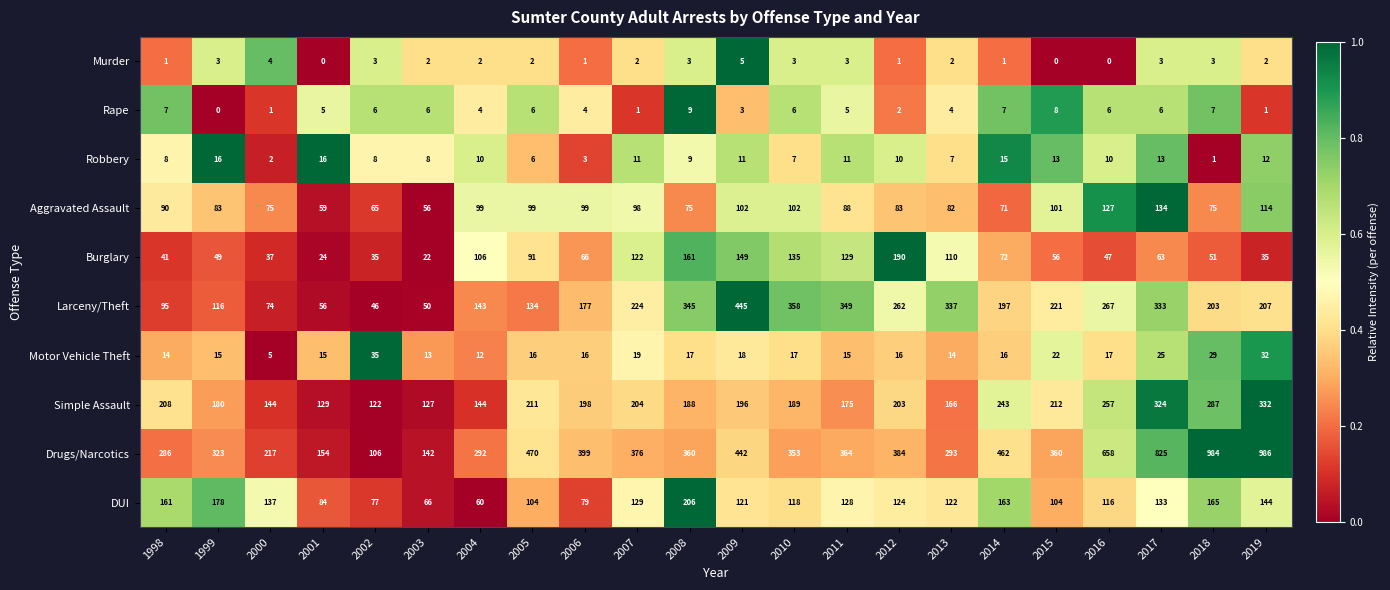

Which series has the largest total across all categories?

Drugs/Narcotics